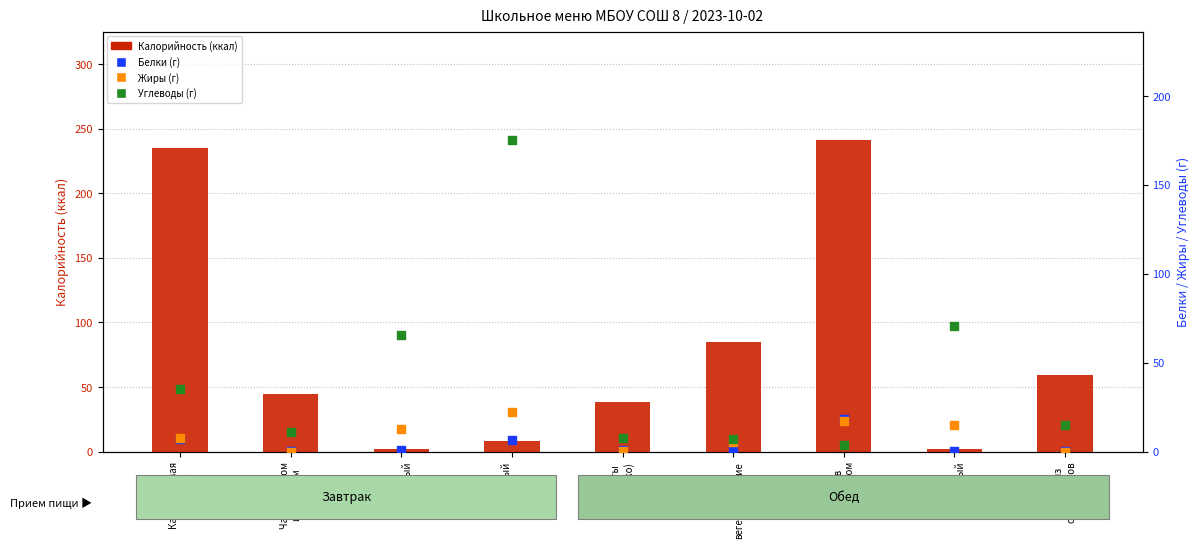

What are all the series names shown in the legend?

Калорийность, Белки, Жиры, Углеводы